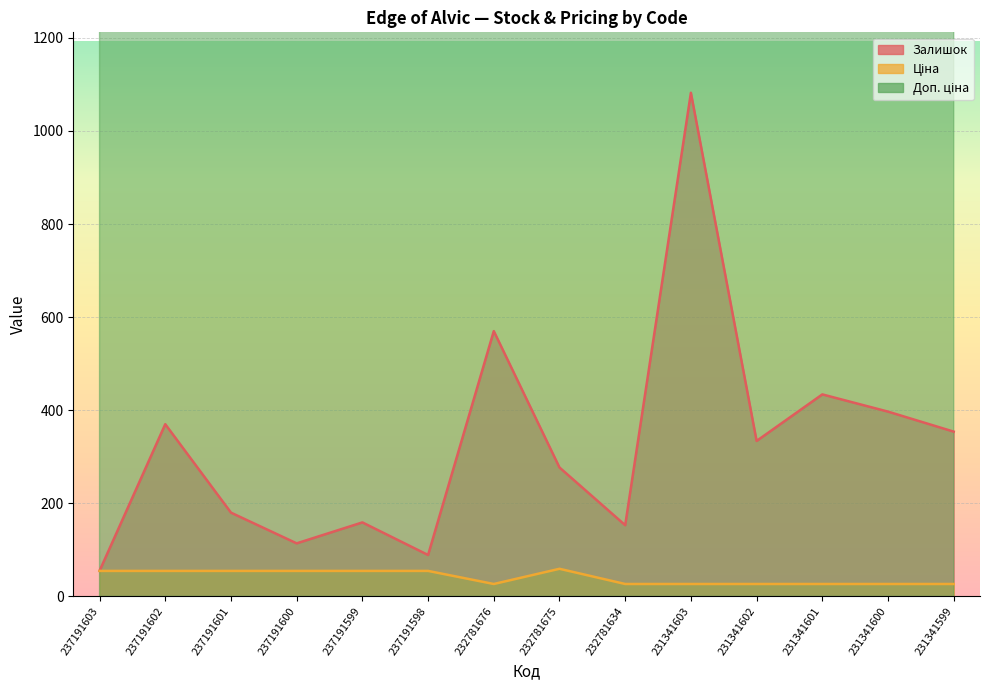

Count the number of data series in this chart.

3